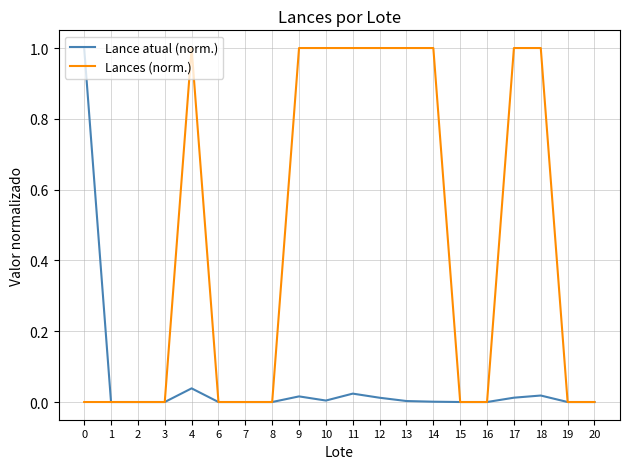

What is the average value of the Lances (norm.) series?

0.5